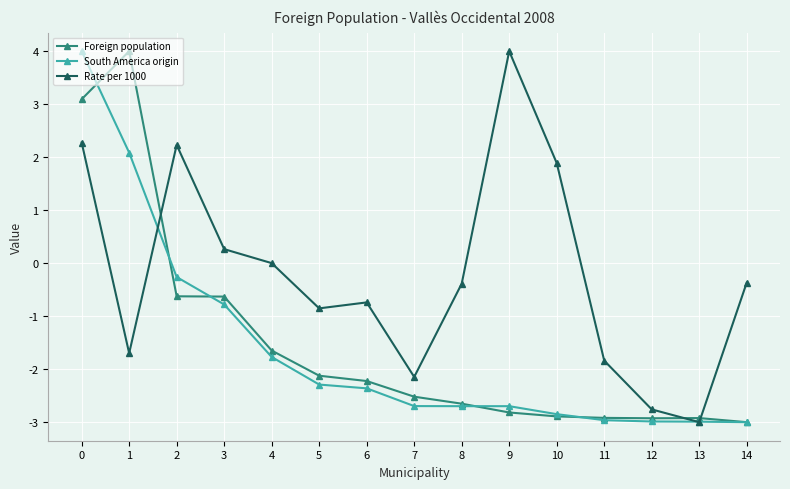

What is the value of the South America origin point at the 8th from the left?

-2.7